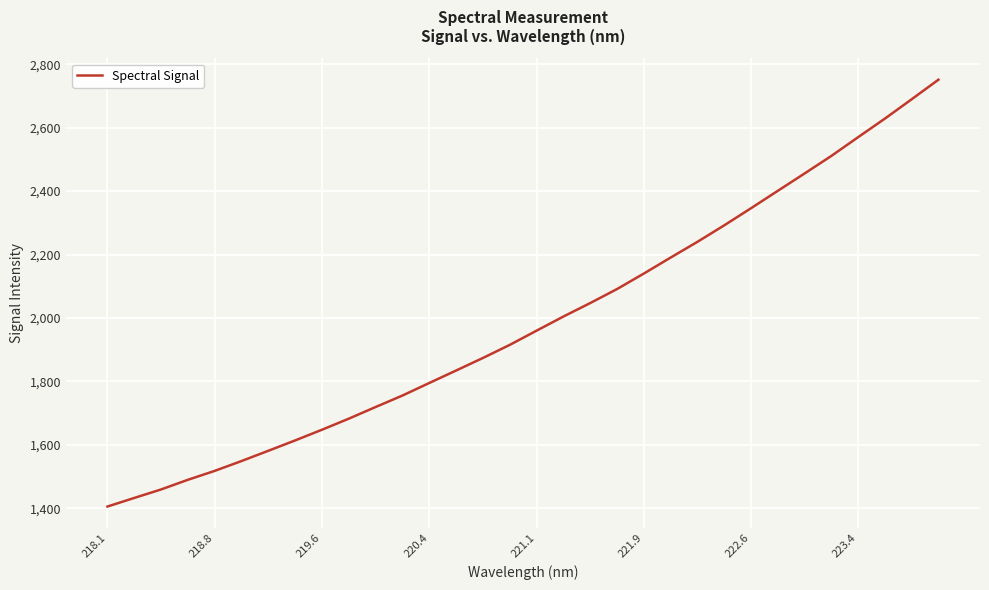

What is the maximum value shown in the chart?

2751.4